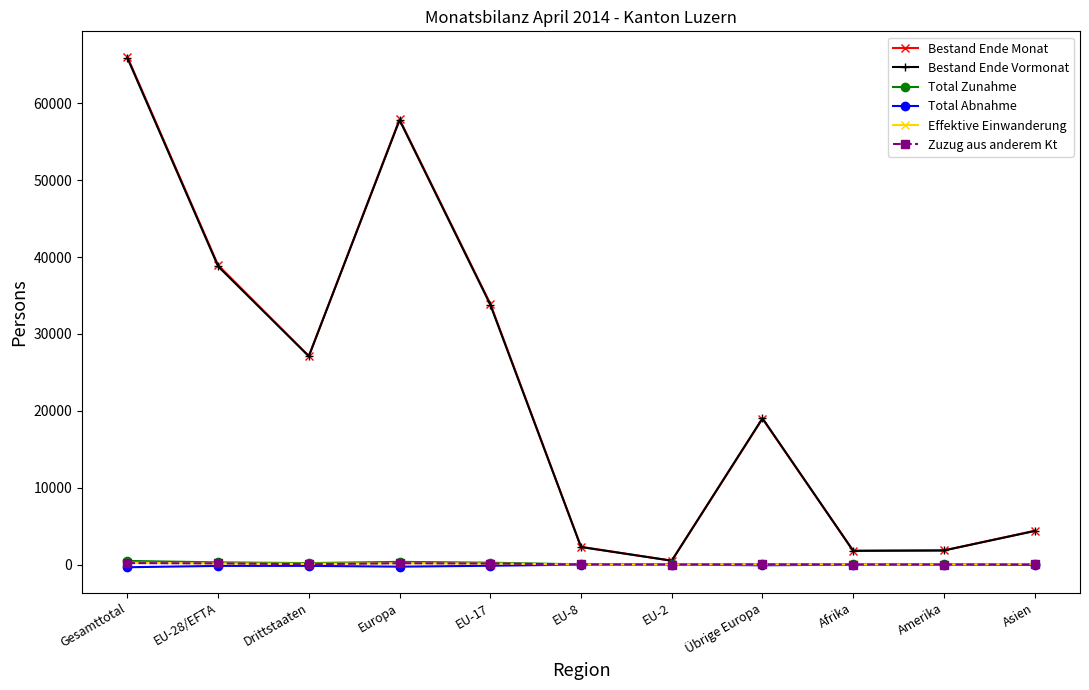

At which category is the sum across all series the highest?

Gesamttotal